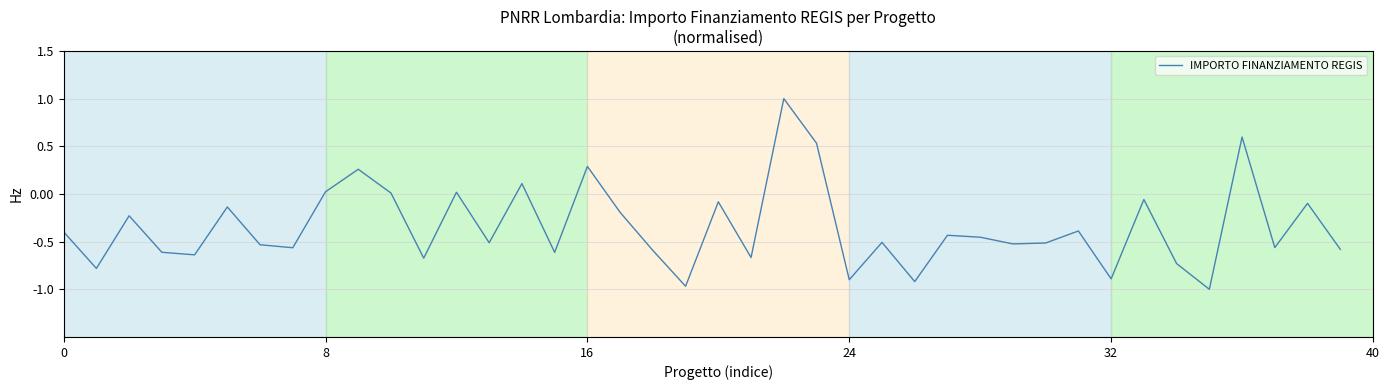

What is the difference between the maximum and minimum values?

2.0